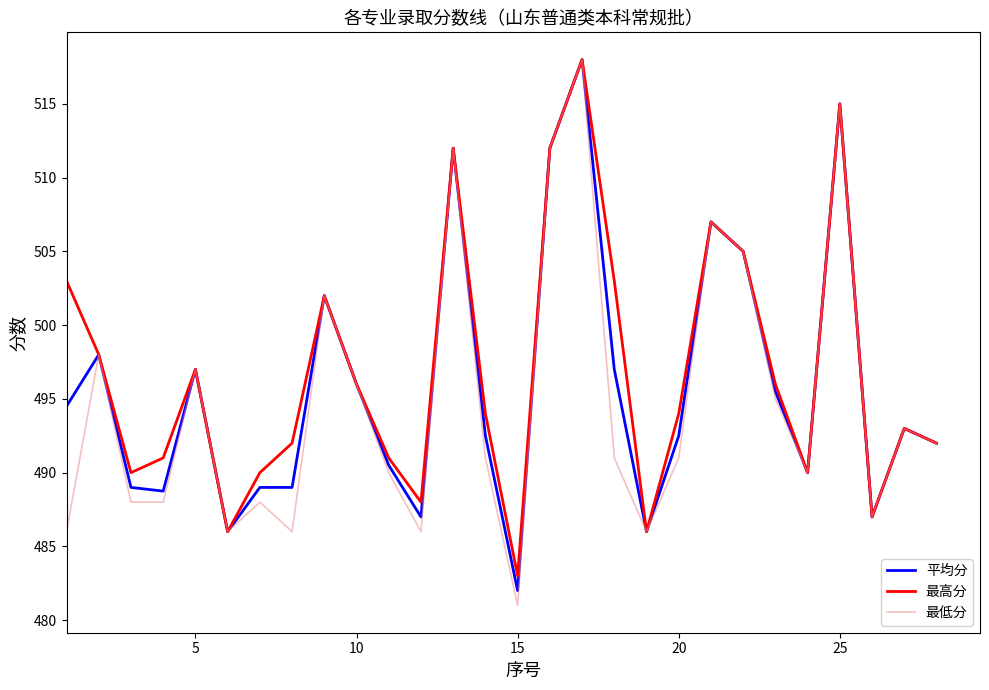

What are all the series names shown in the legend?

平均分, 最高分, 最低分